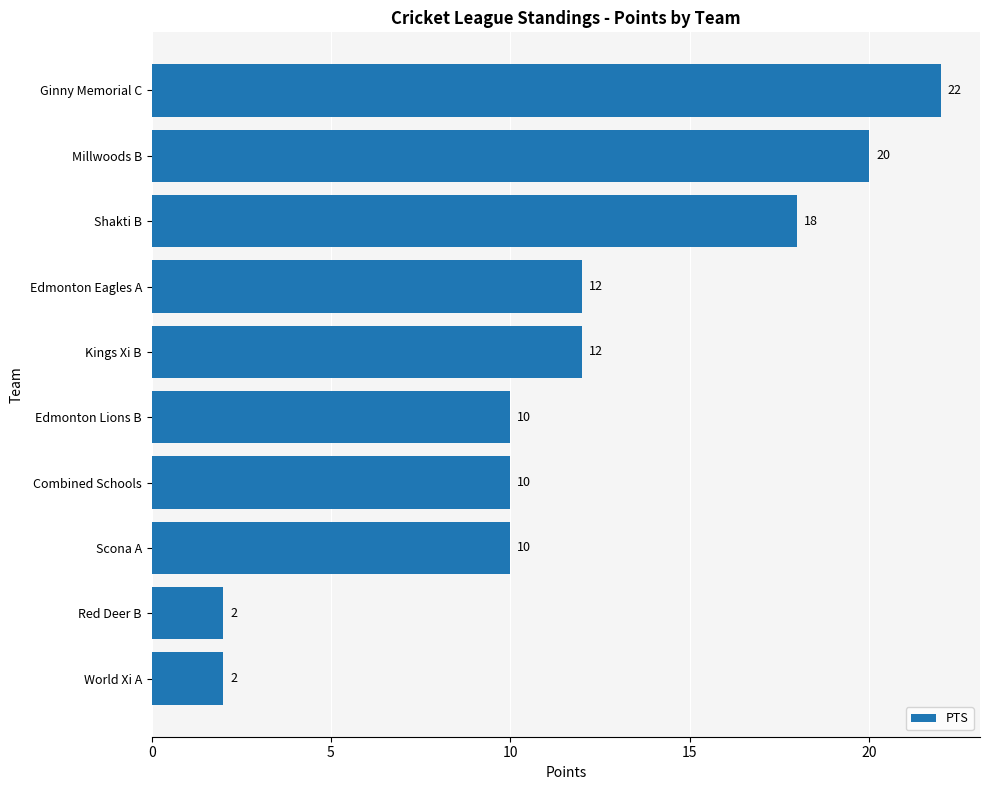

How many categories are shown in the chart?

10